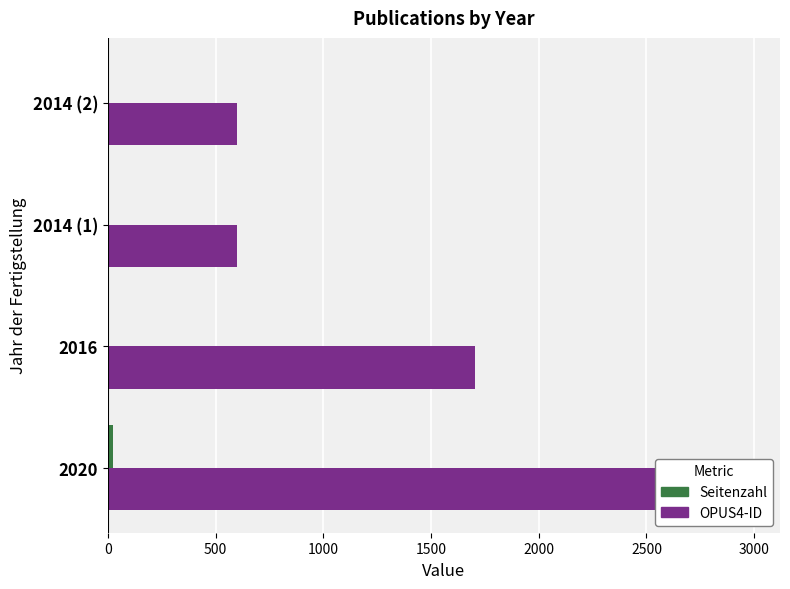

Which series changed the most between 2020 and 2014 (2)?

OPUS4-ID